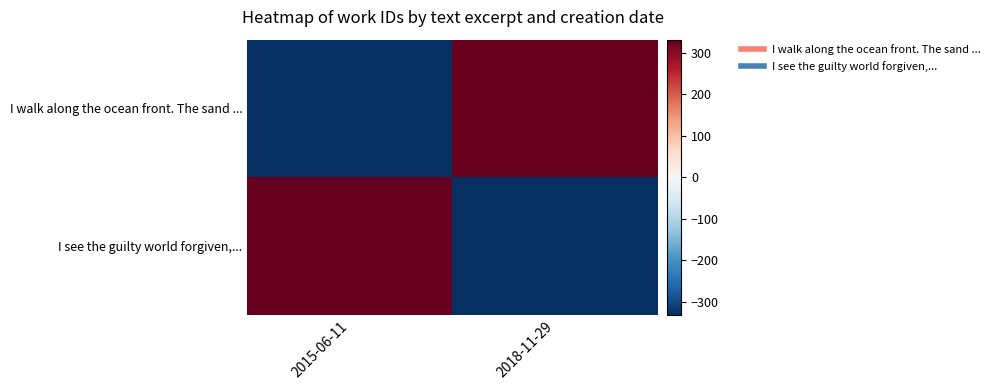

Which series has the largest range (max minus min)?

I walk along the ocean front. The sand ...